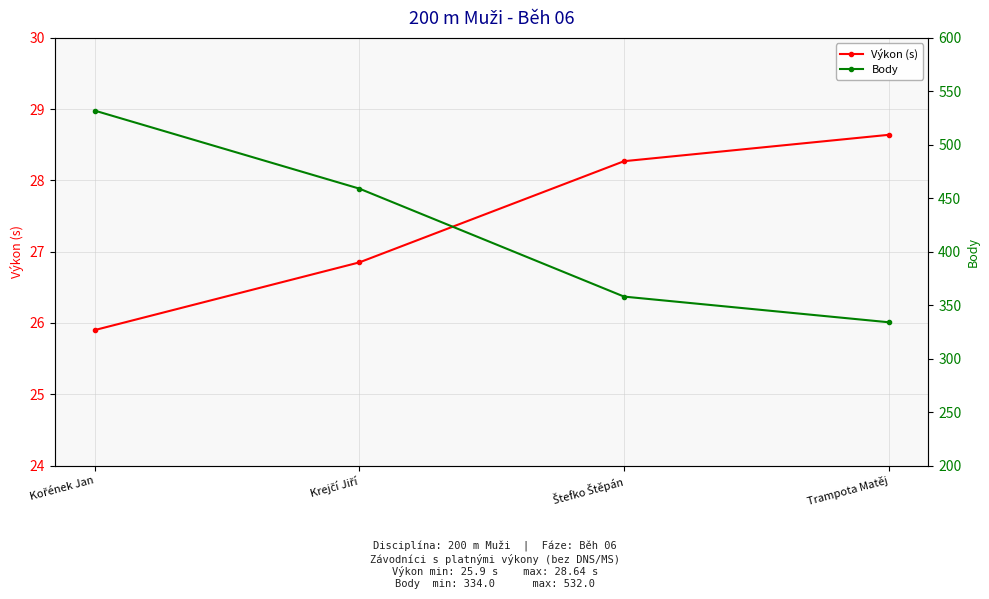

What is the difference between the maximum and minimum values in the Výkon (s) series?

2.7